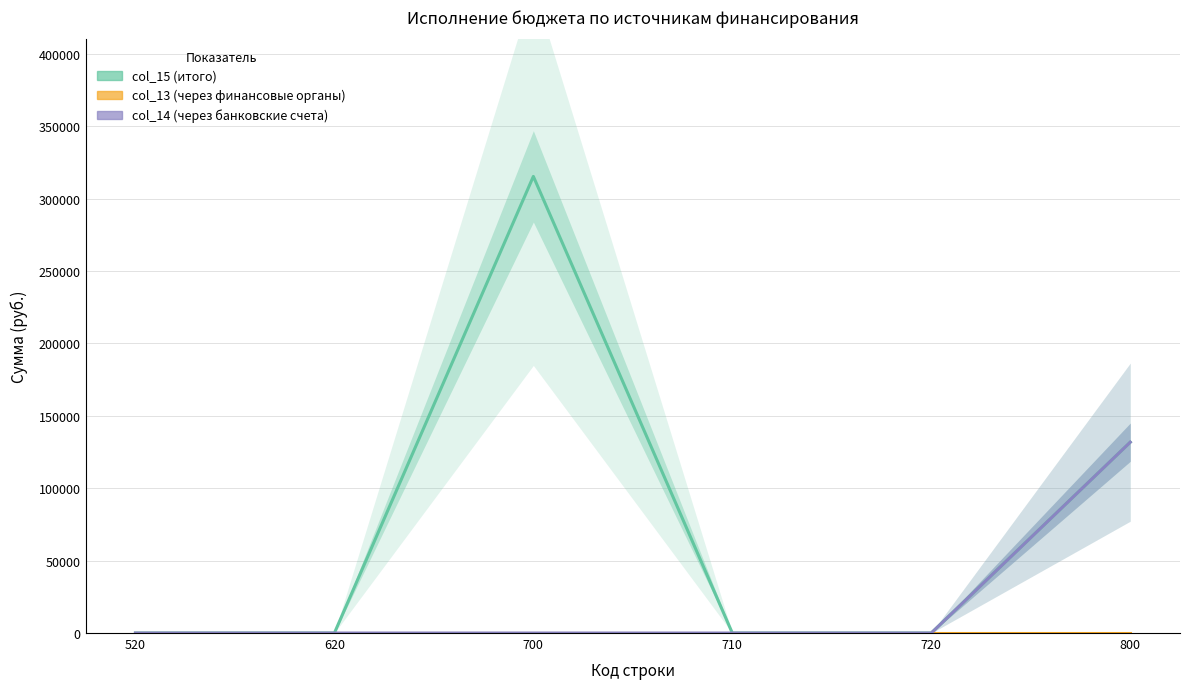

How many values in the col_14 (через банковские счета) series exceed 0?

1